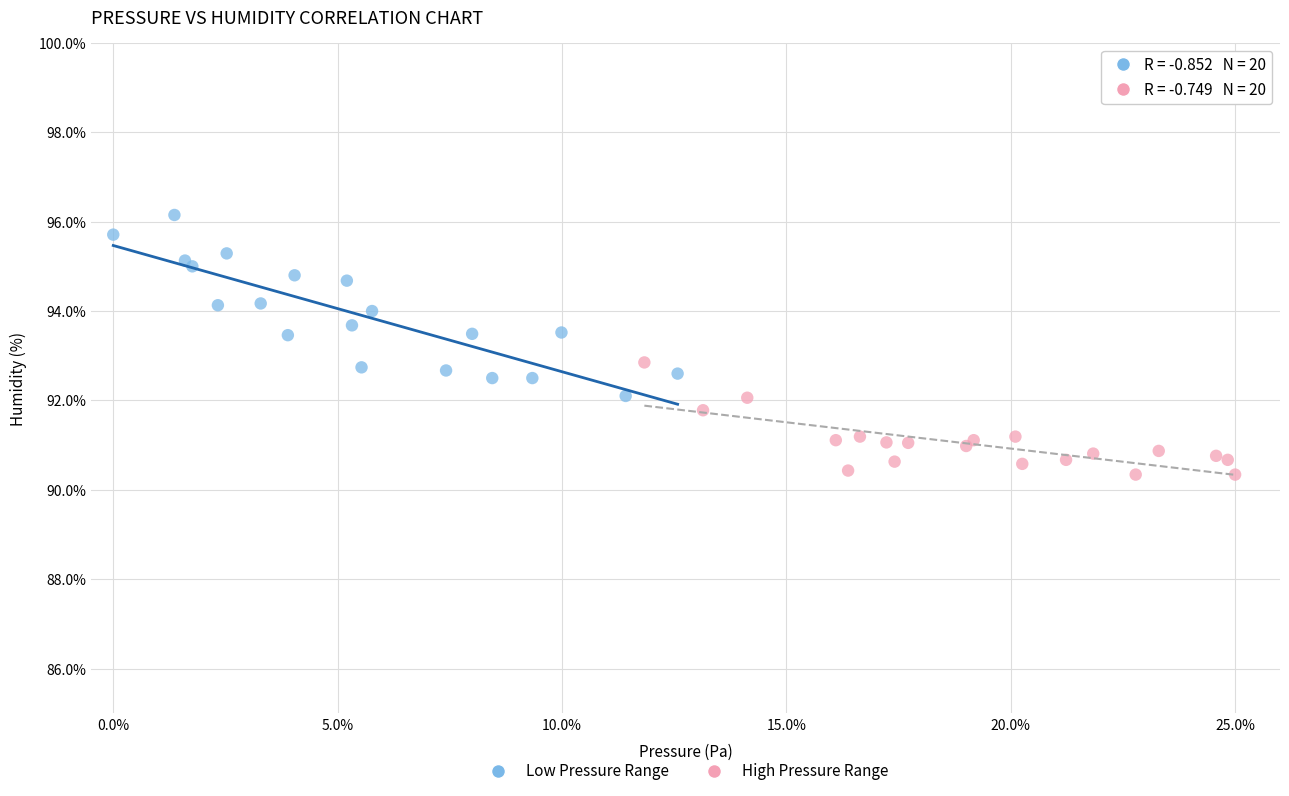

Which series reaches the minimum Y coordinate?

High Pressure Range